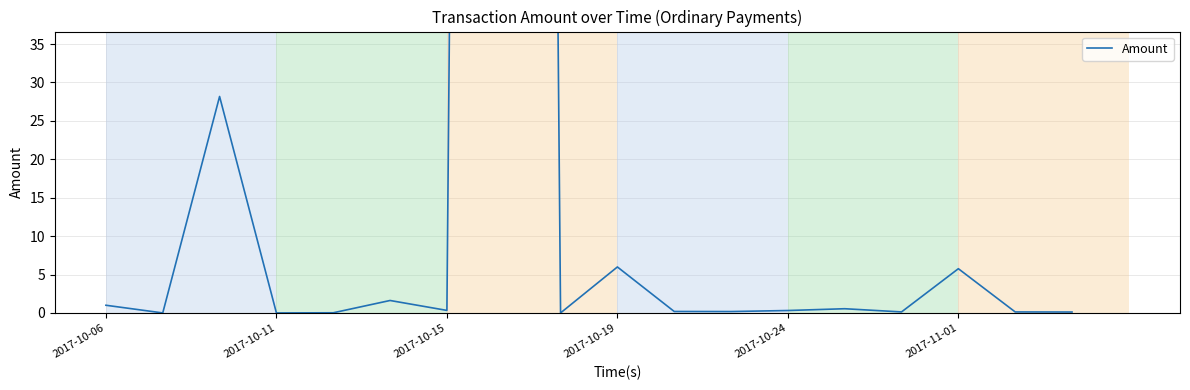

The value at 2017-11-01 is 2.9. True or false?

False